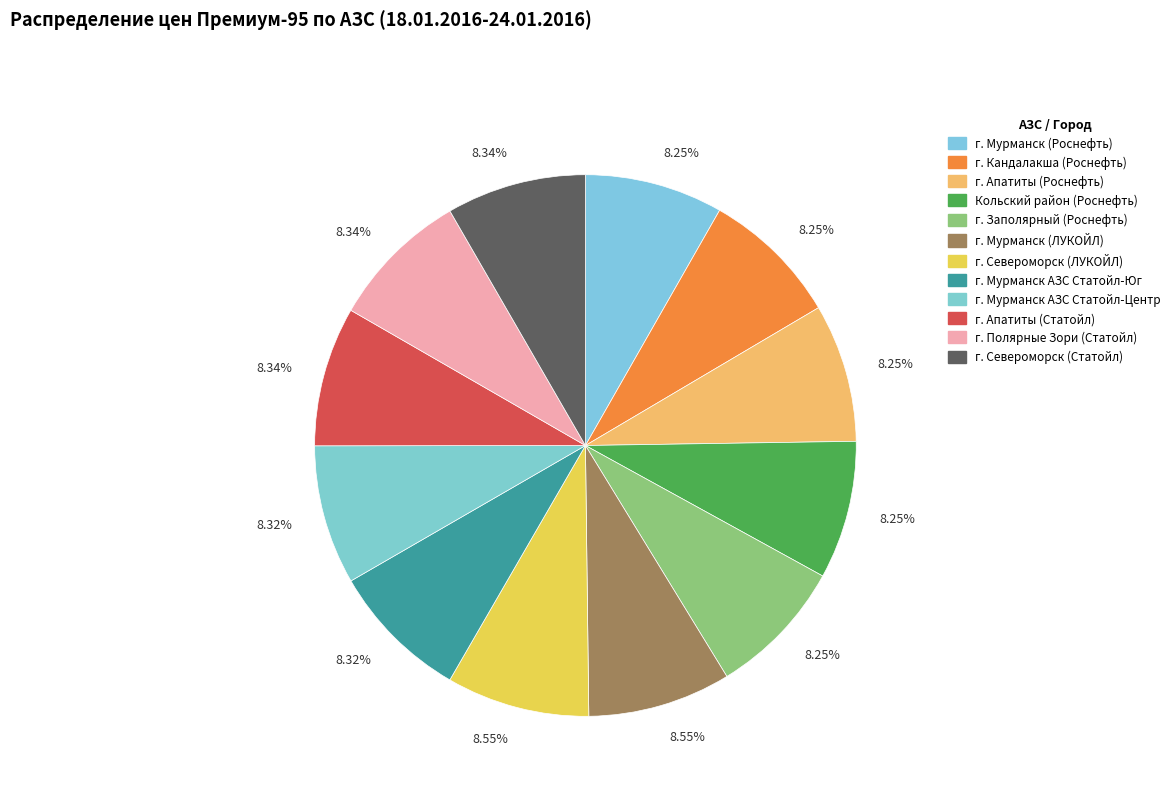

Between г. Североморск (ЛУКОЙЛ) and г. Полярные Зори (Статойл), which is larger?

г. Североморск (ЛУКОЙЛ)